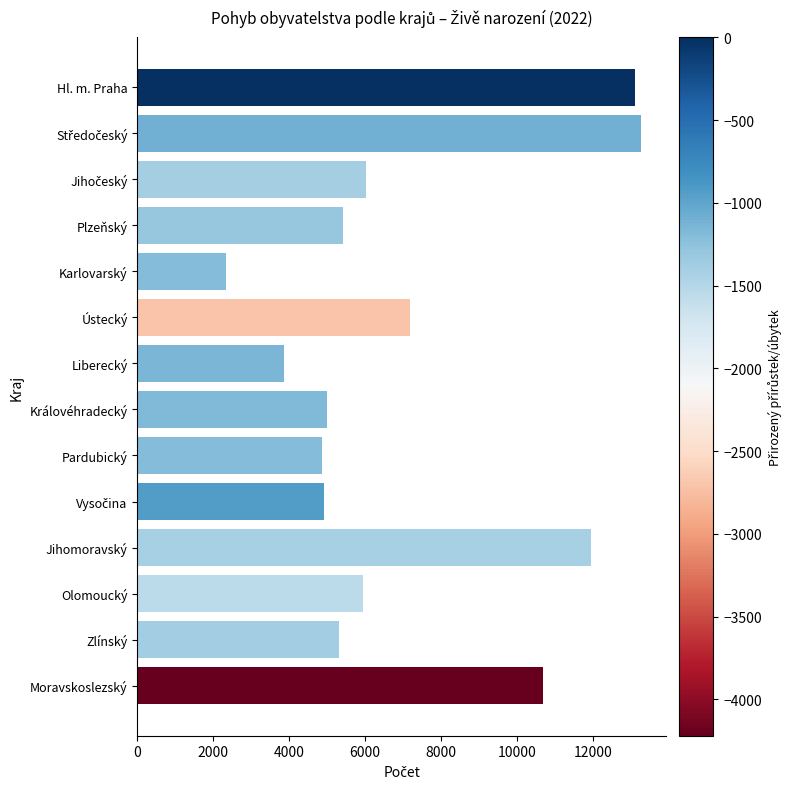

Reading bottom to top, extract all data points from this chart.

10697	5313	5943	11940	4927	4858	4993	3870	7173	2325	5407	6027	13258	13103